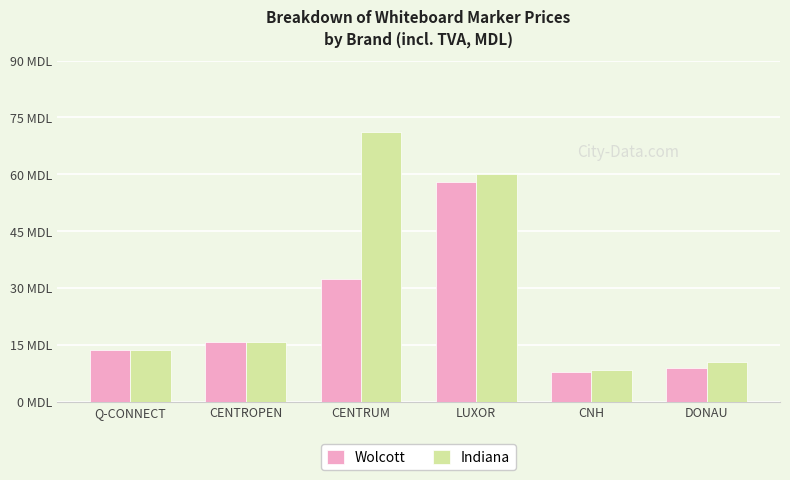

List the series in order of their peak value, lowest first.

Wolcott, Indiana